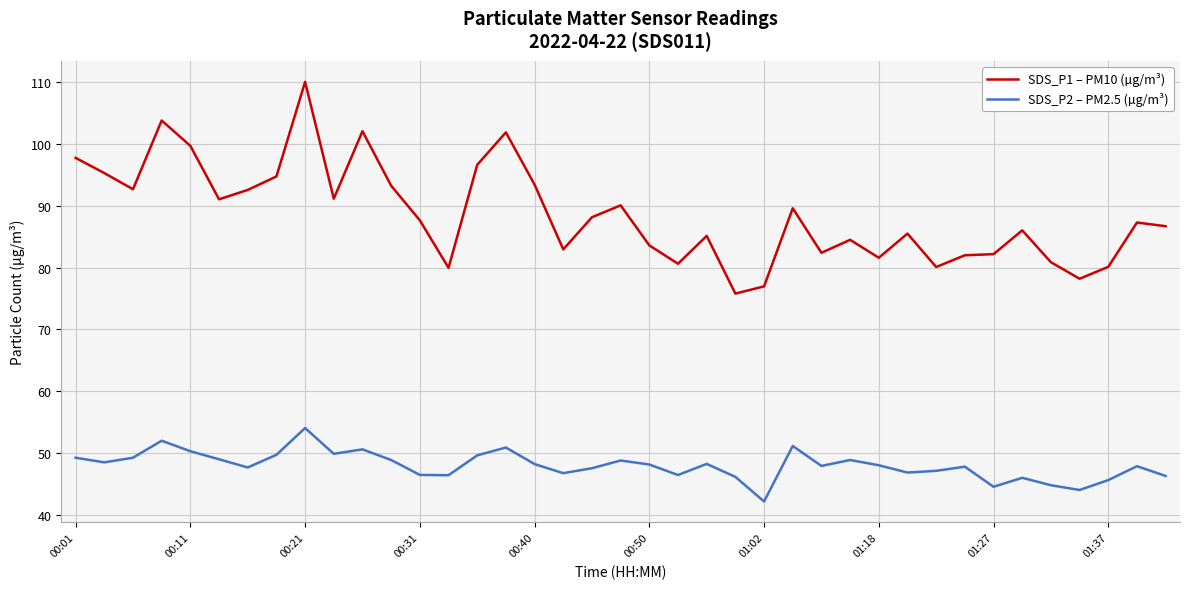

What is the lowest value of the SDS_P1 – PM10 (µg/m³) series?

75.8